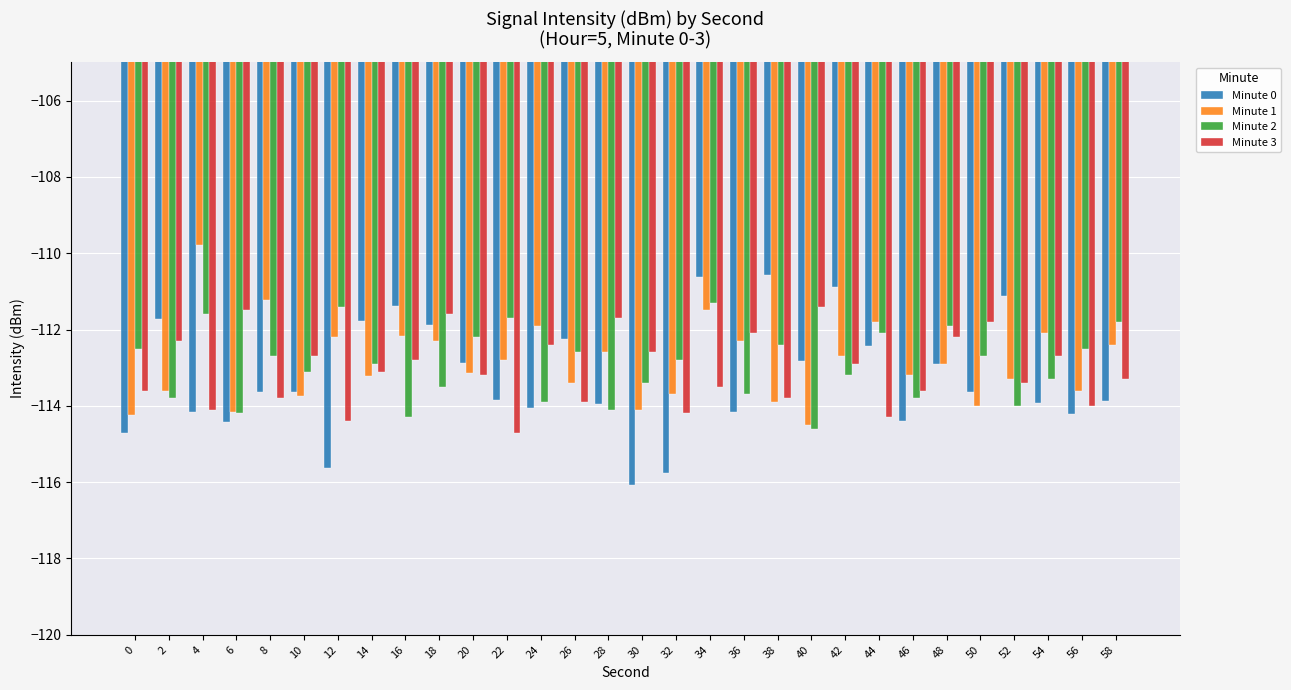

True or false: Minute 2 has a value of -111.7 at 22.

True